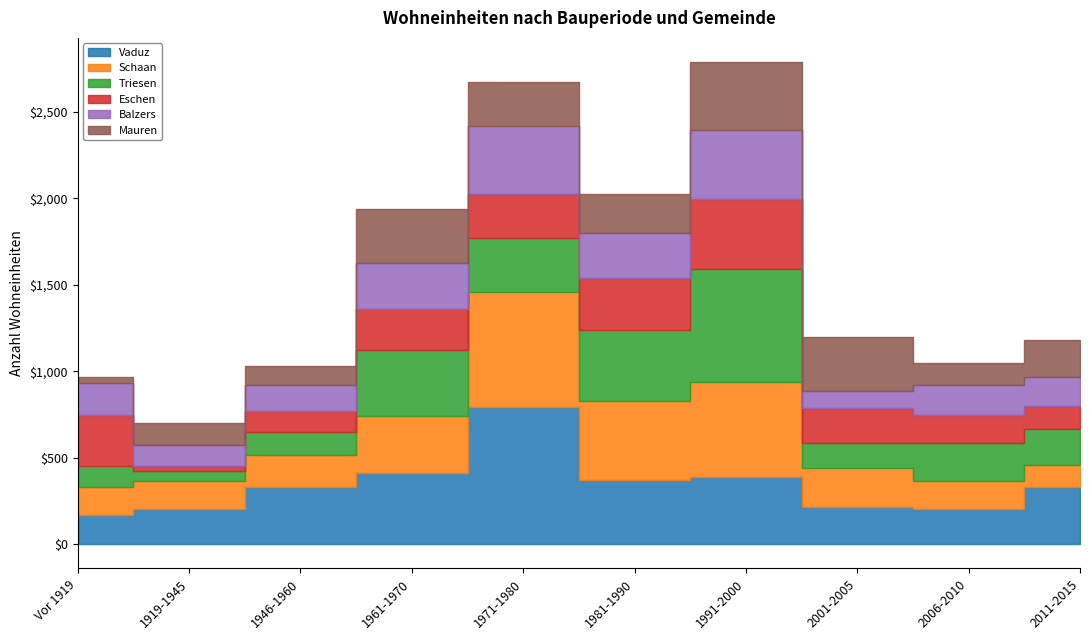

Which label corresponds to the smallest value in the chart?

1919-1945